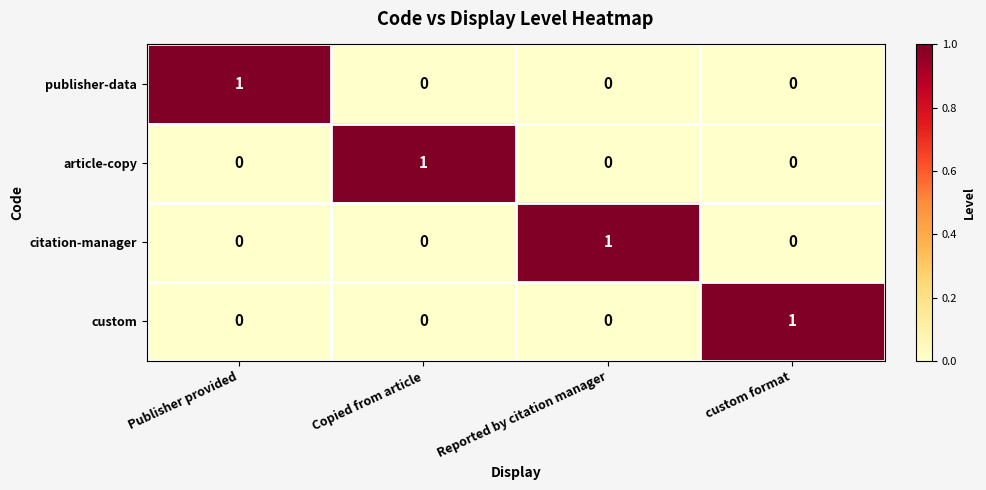

Count the publisher-data values in the range 0 to 1.

4